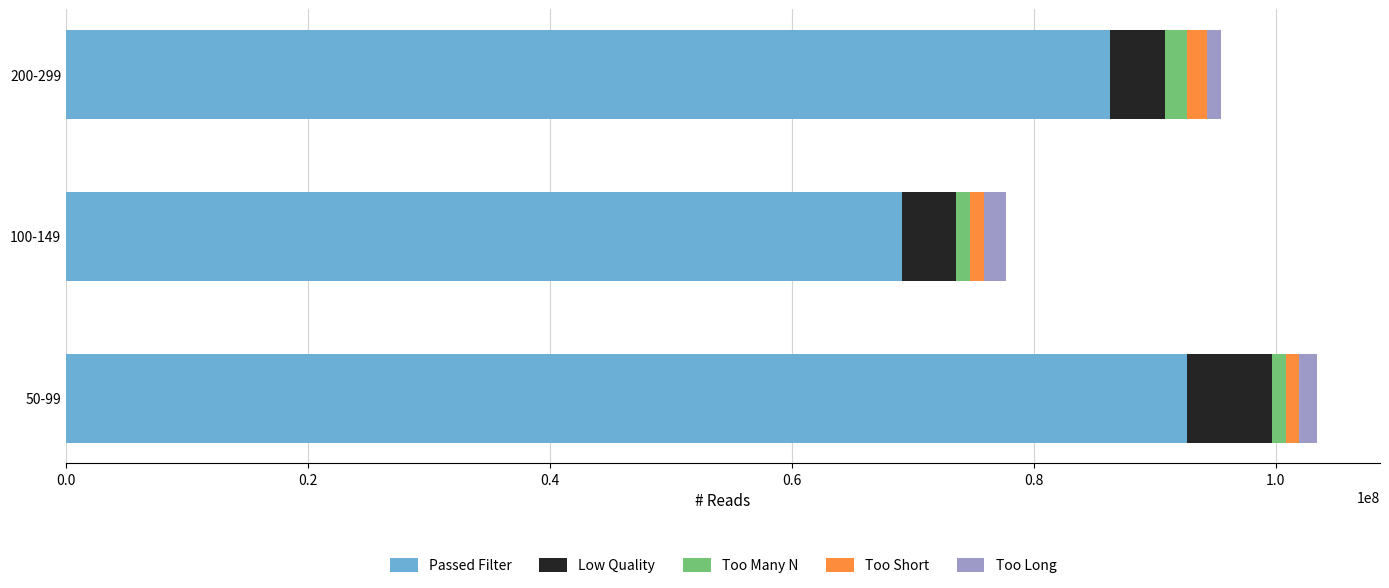

How many Passed Filter values are between 69134022 and 92708627?

3